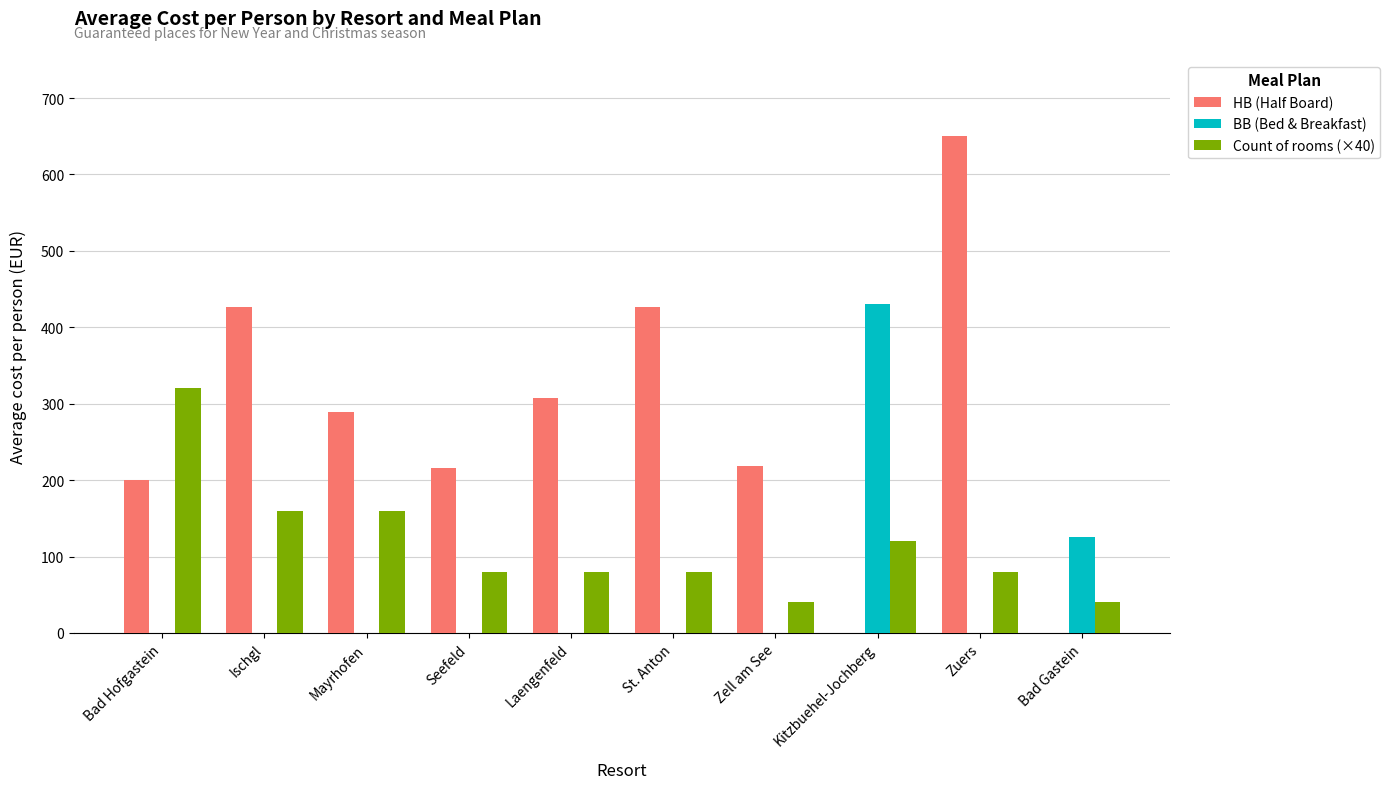

Are the bars grouped side by side (vs. stacked)?

Yes